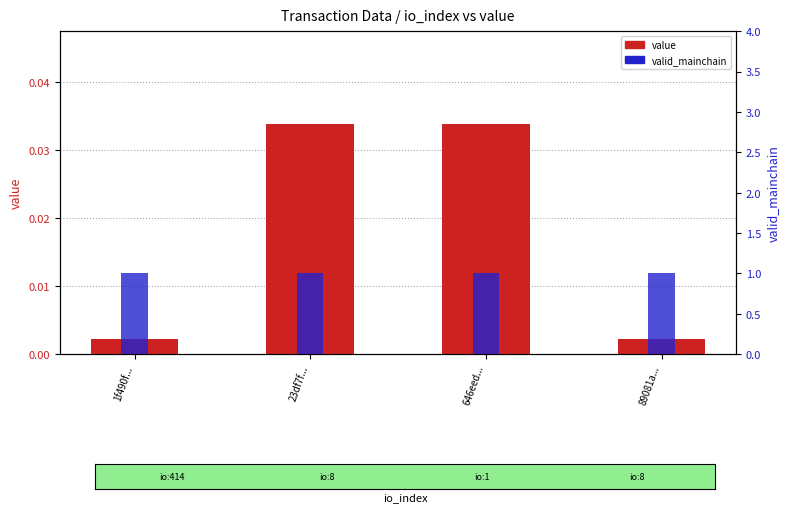

The value series shows 0.1 at 646eed.... True or false?

False